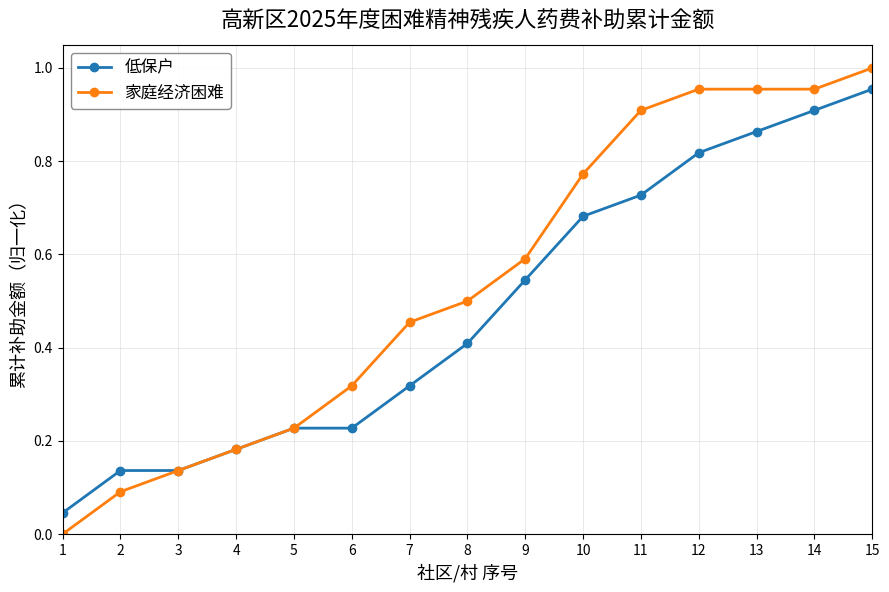

Which series has the largest total across all categories?

家庭经济困难